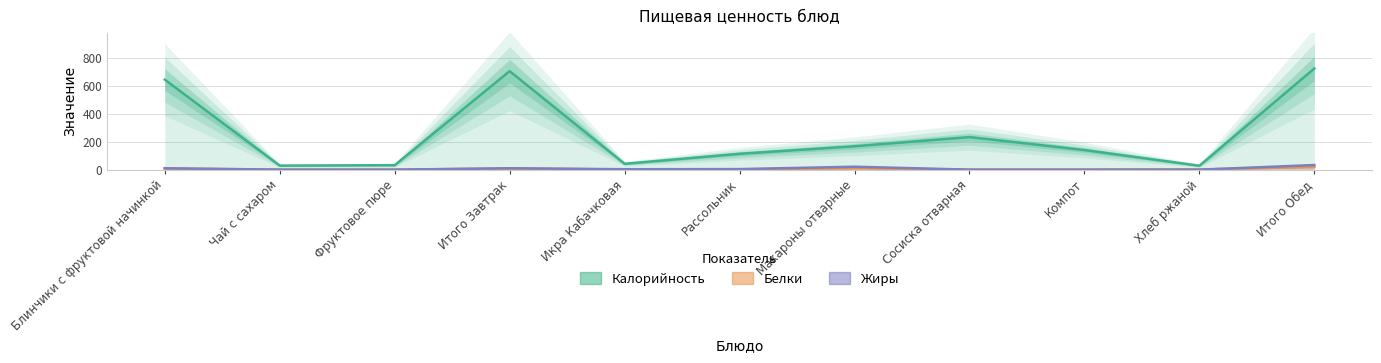

Reading left to right, what are all the values shown in this chart?

Калорийность: 647	29	32	708	42	114	168	234	141	28	727
Белки: 8	0	0	8	1	2	10	0	0	1	19
Жиры: 10	0	0	10	3	4	21	0	0	0	33